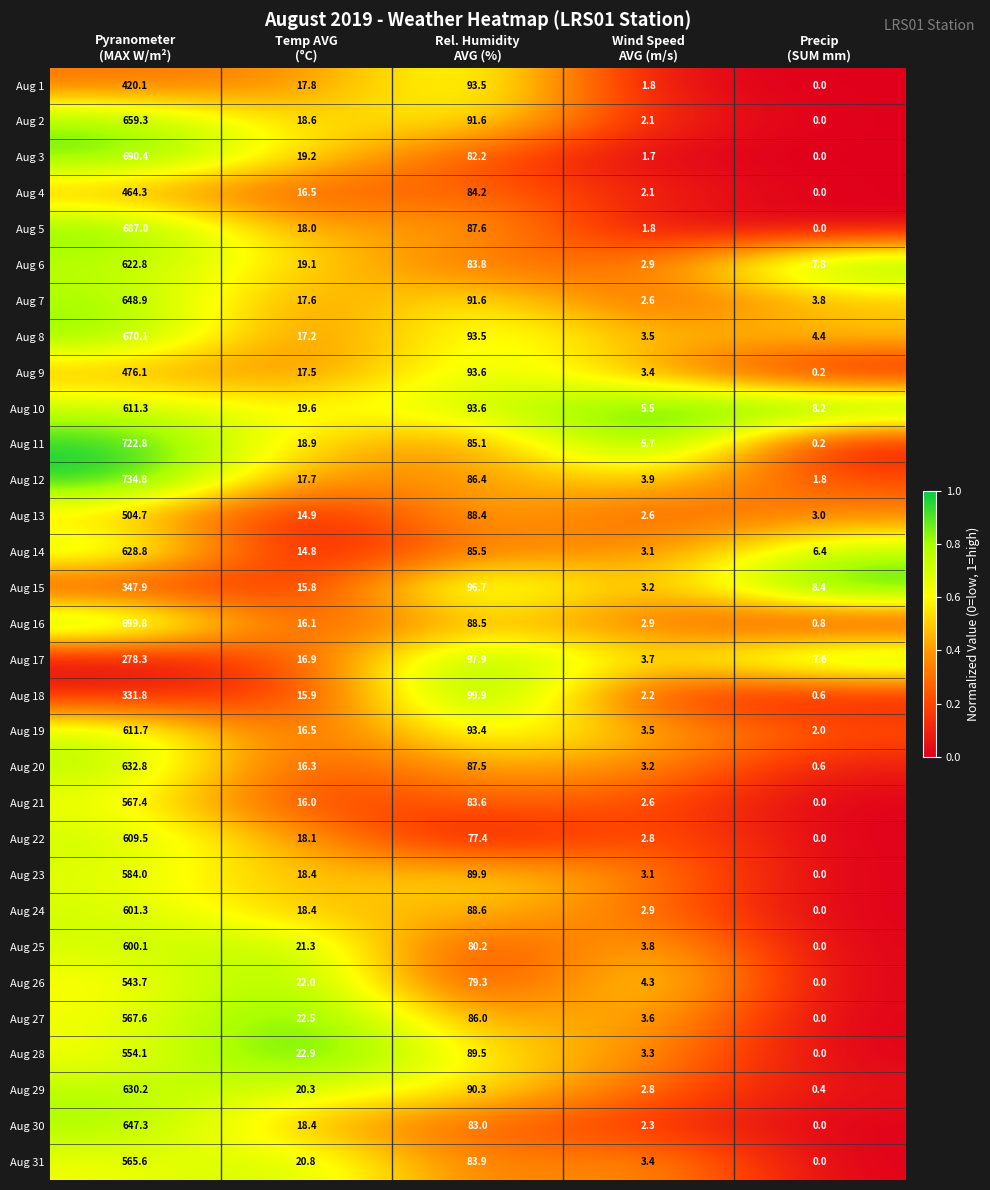

Between Pyranometer
(MAX W/m²) and Wind Speed
AVG (m/s), which series saw the biggest shift?

Aug 12